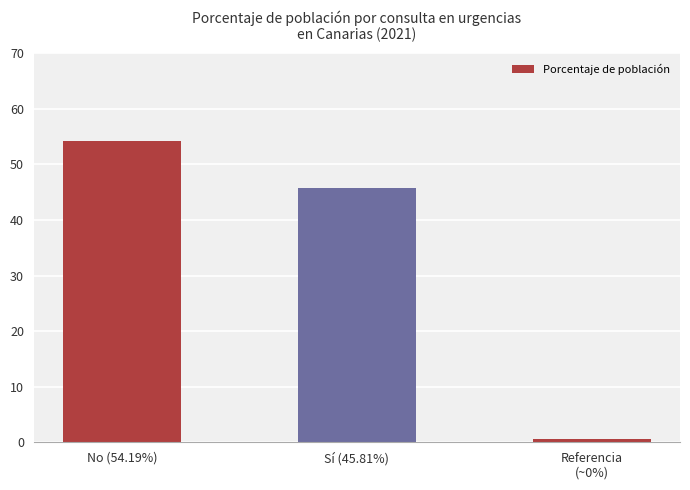

Between Sí (45.81%) and No (54.19%), which is larger?

No (54.19%)